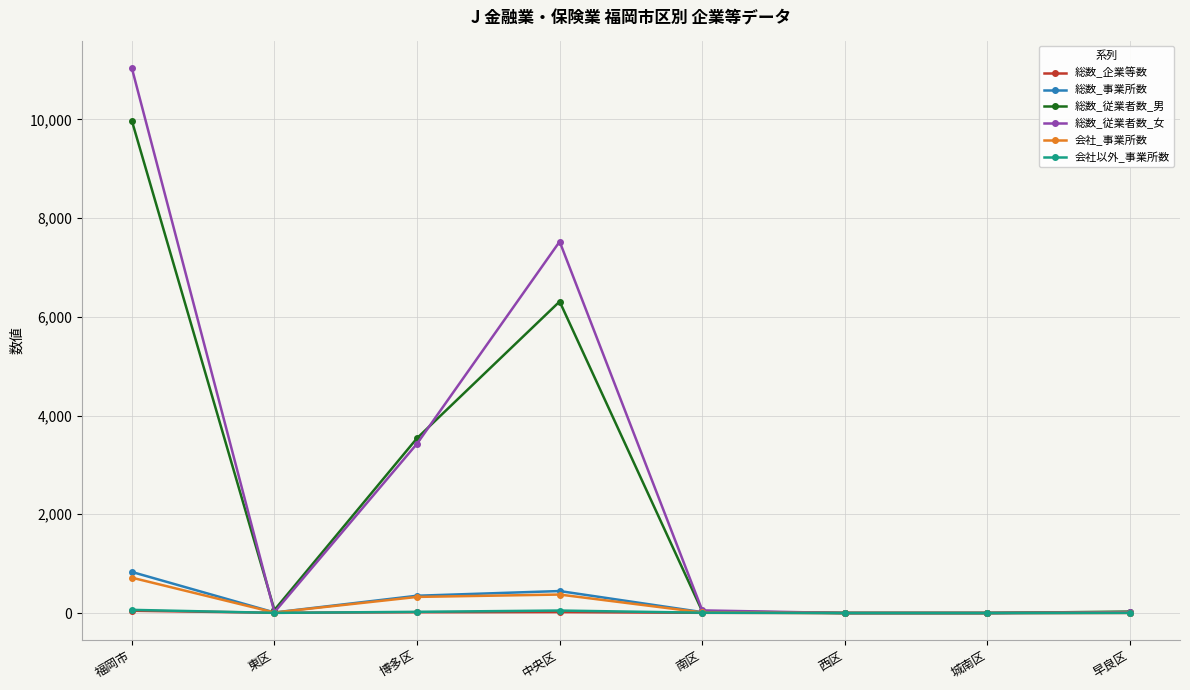

The value of 総数_事業所数 at 城南区 is 0. True or false?

True